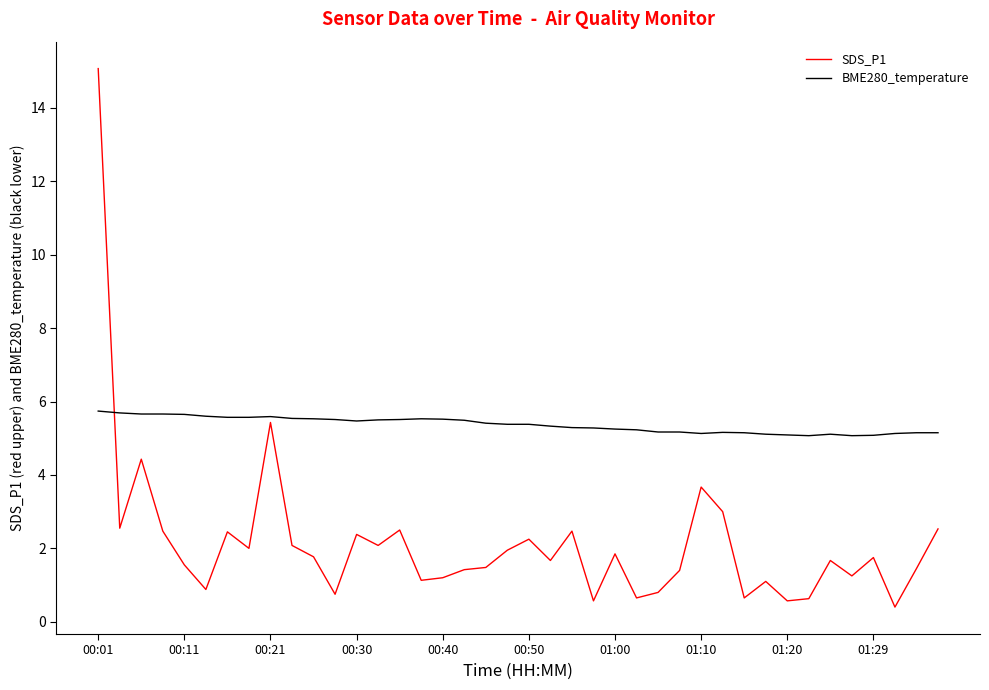

What is the lowest value of the BME280_temperature series?

5.1